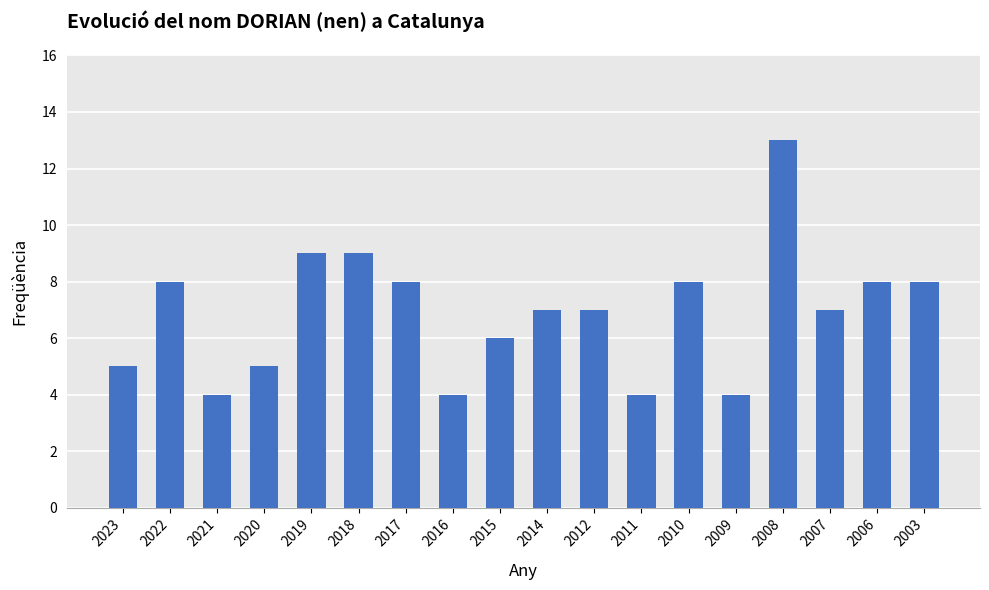

Where does the data first go above 7?

2022